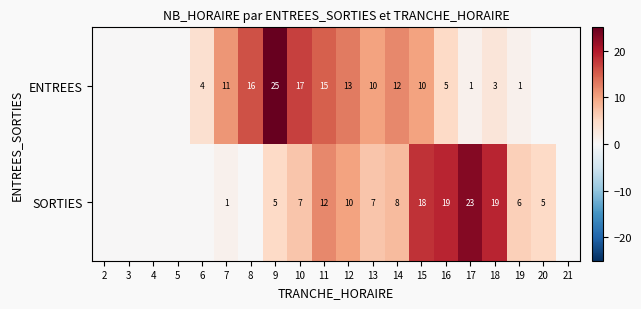

What is the spread (max minus min) of values at 7?

10